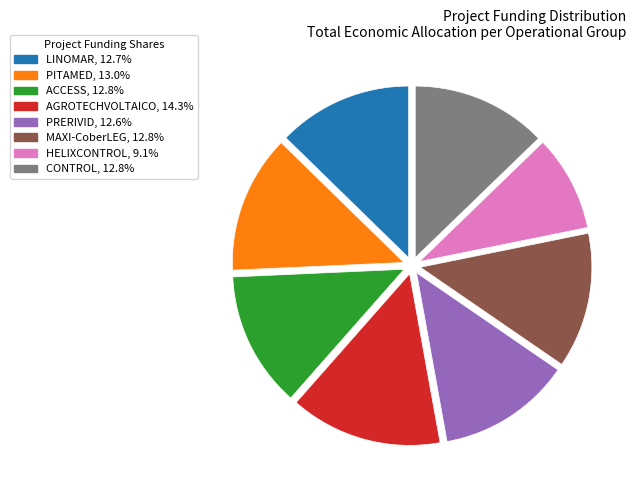

Approximately how many times larger is the value at MAXI-CoberLEG compared to CONTROL?

1.0